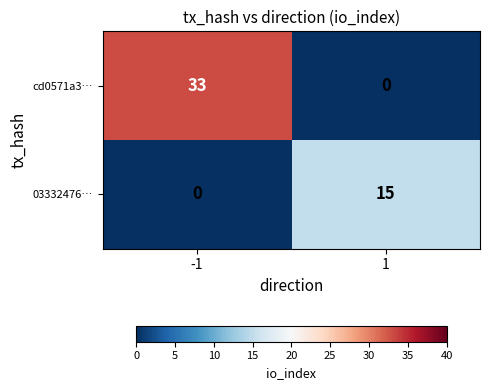

What is the difference between the maximum and minimum values in the 03332476… series?

15